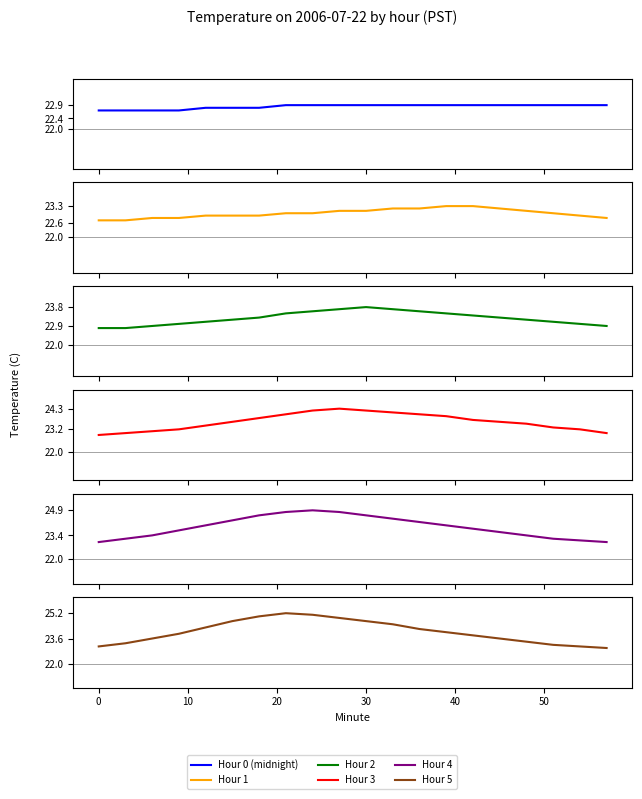

Reading left to right, extract all data points from this chart.

Hour 0 (midnight): 22.7	22.7	22.7	22.7	22.8	22.8	22.8	22.9	22.9	22.9	22.9	22.9	22.9	22.9	22.9	22.9	22.9	22.9	22.9	22.9
Hour 1: 22.7	22.7	22.8	22.8	22.9	22.9	22.9	23.0	23.0	23.1	23.1	23.2	23.2	23.3	23.3	23.2	23.1	23.0	22.9	22.8
Hour 2: 22.8	22.8	22.9	23.0	23.1	23.2	23.3	23.5	23.6	23.7	23.8	23.7	23.6	23.5	23.4	23.3	23.2	23.1	23.0	22.9
Hour 3: 22.9	23.0	23.1	23.2	23.4	23.6	23.8	24.0	24.2	24.3	24.2	24.1	24.0	23.9	23.7	23.6	23.5	23.3	23.2	23.0
Hour 4: 23.0	23.2	23.4	23.7	24.0	24.3	24.6	24.8	24.9	24.8	24.6	24.4	24.2	24.0	23.8	23.6	23.4	23.2	23.1	23.0
Hour 5: 23.1	23.3	23.6	23.9	24.3	24.7	25.0	25.2	25.1	24.9	24.7	24.5	24.2	24.0	23.8	23.6	23.4	23.2	23.1	23.0